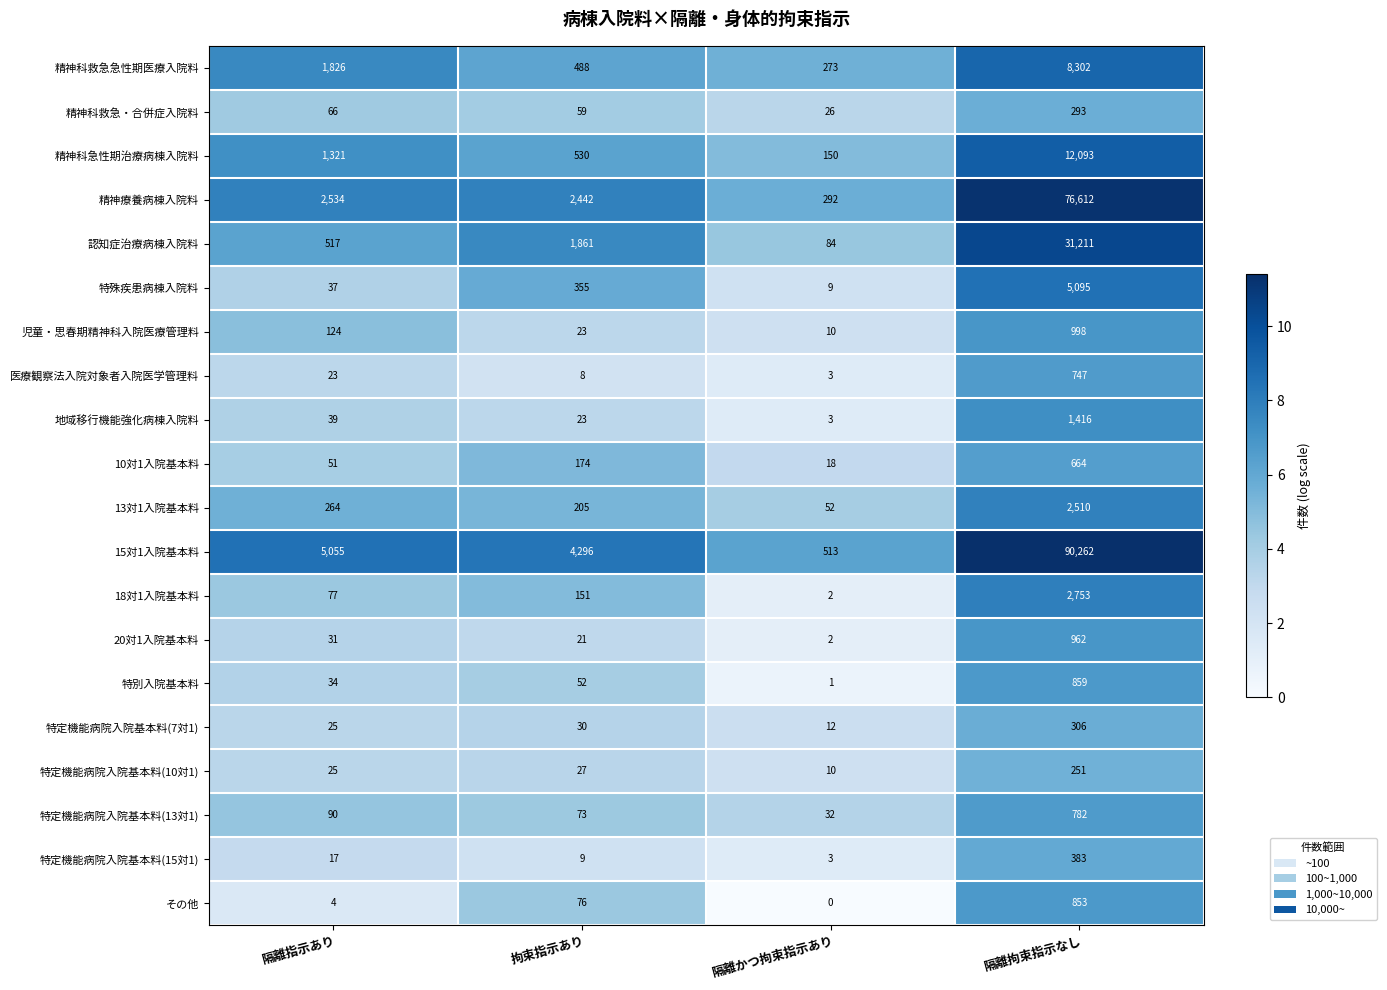

What is the total value across all series at 隔離指示あり?

12160